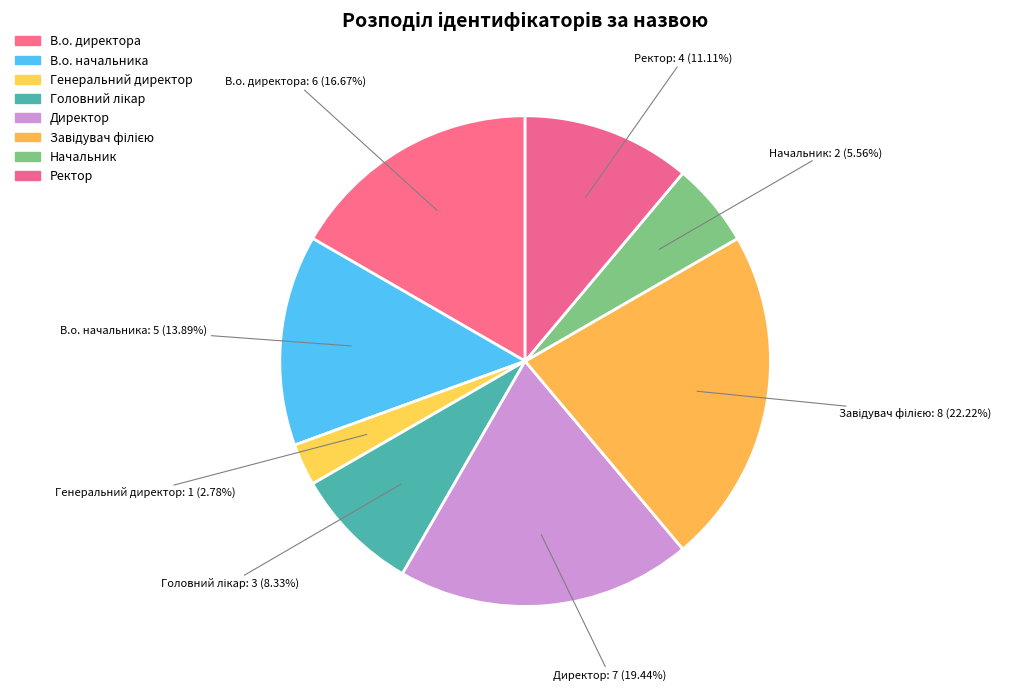

How many slices are in this pie chart?

8